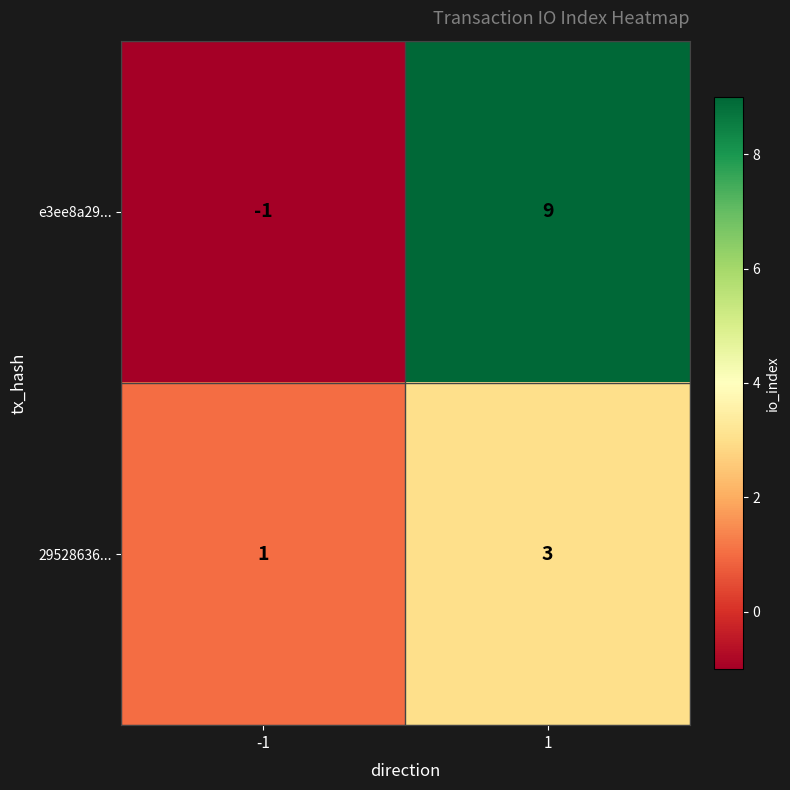

Reading right to left, list all the values displayed in this chart.

e3ee8a29...: 1=9	-1=-1
29528636...: 1=3	-1=1